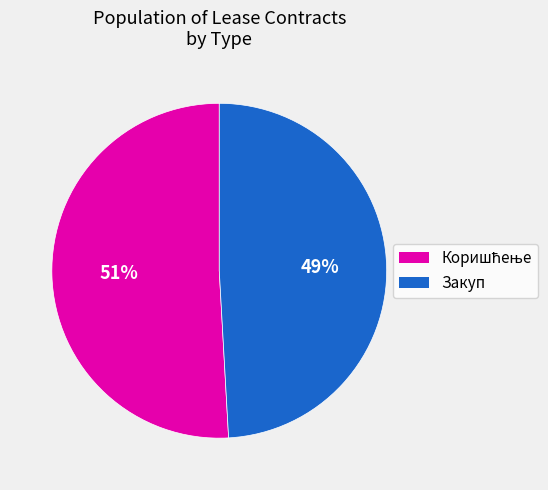

How many segments does this pie chart have?

2